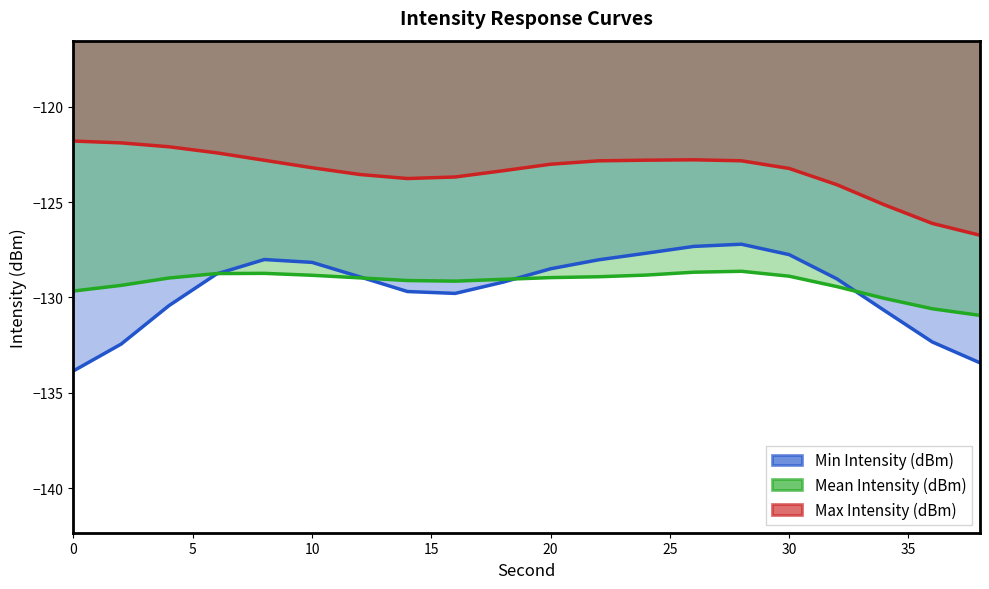

Is it true that Max Intensity (dBm) equals -220.1 at 14?

False